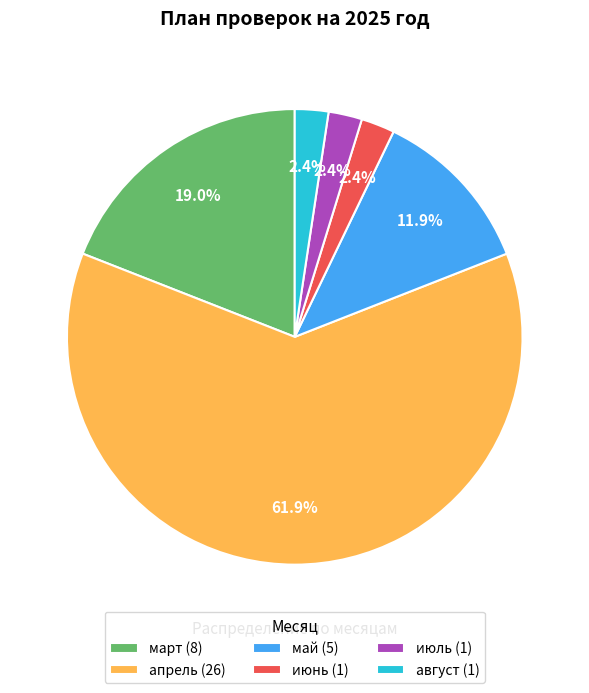

True or false: март accounts for 19% of the total.

True